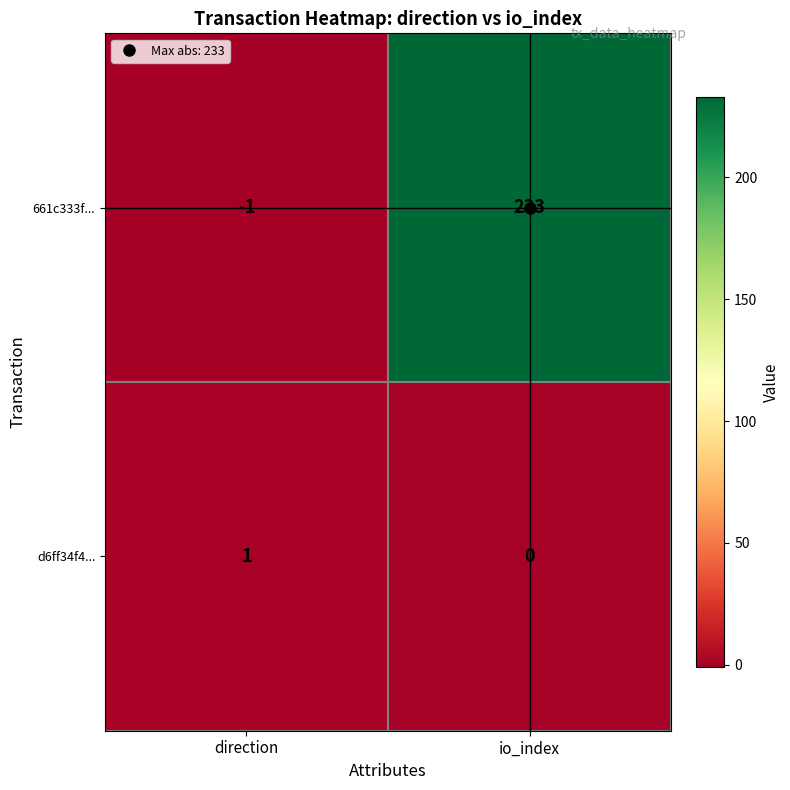

Which series has the widest spread of values?

661c333f...